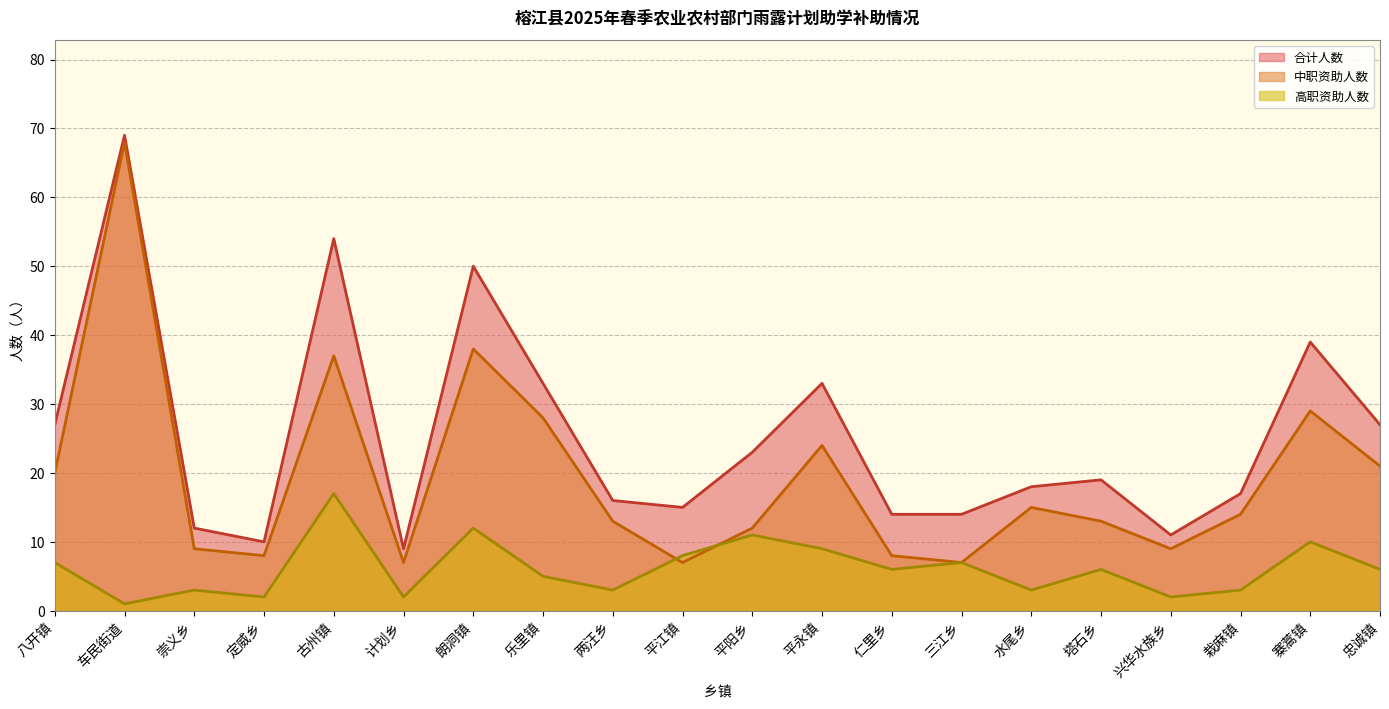

The value of 中职资助人数 at 八开镇 is 9. True or false?

False